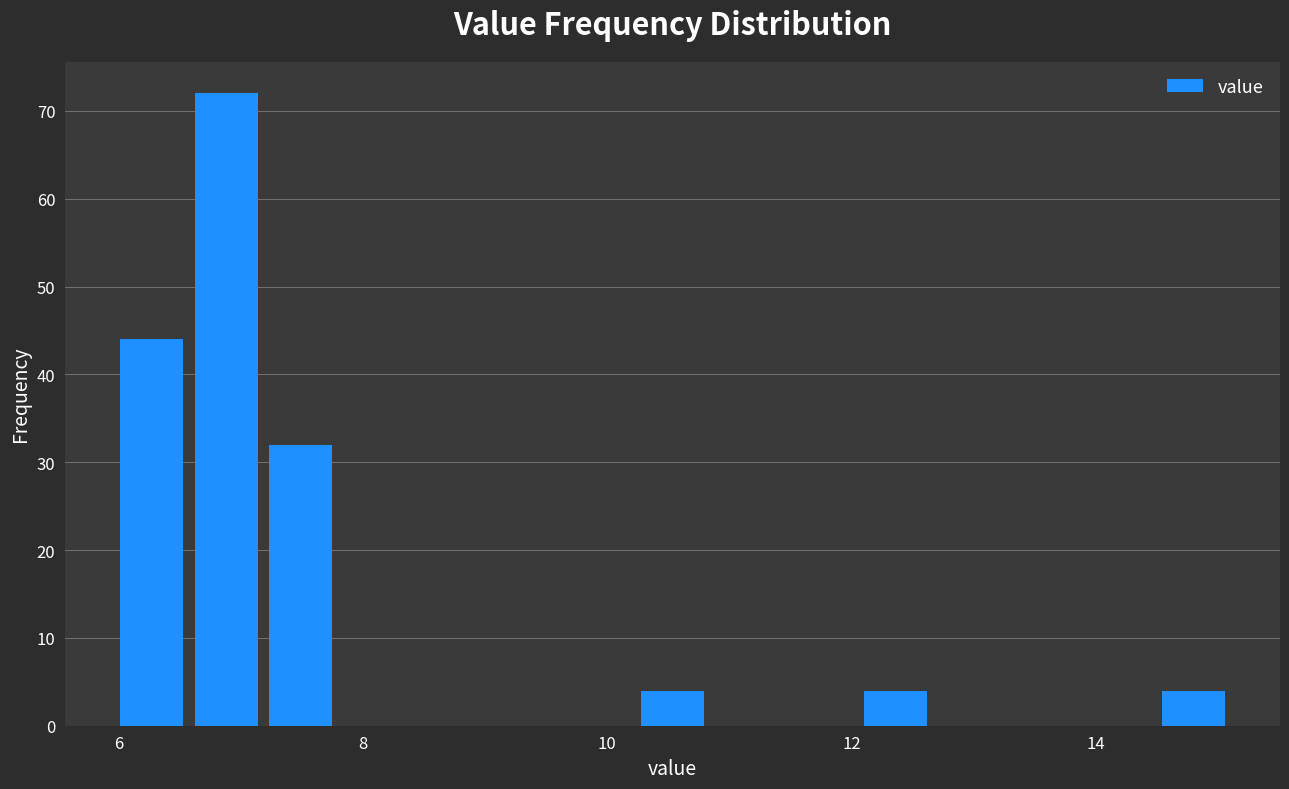

Read against the x-axis, roughly where is the centre of the tallest bar?

6.8